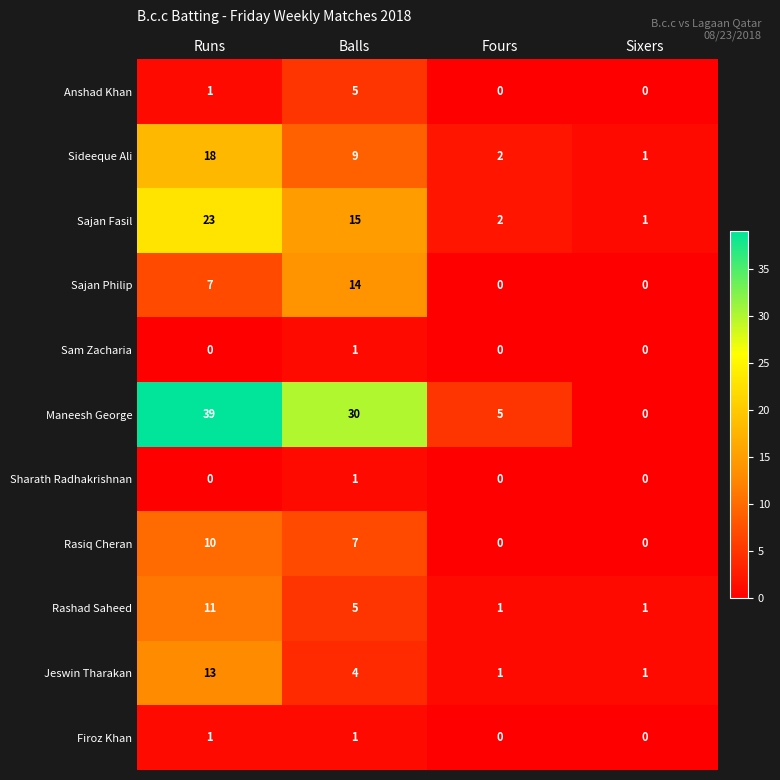

What is the difference between the maximum and minimum values in the Sajan Philip series?

14